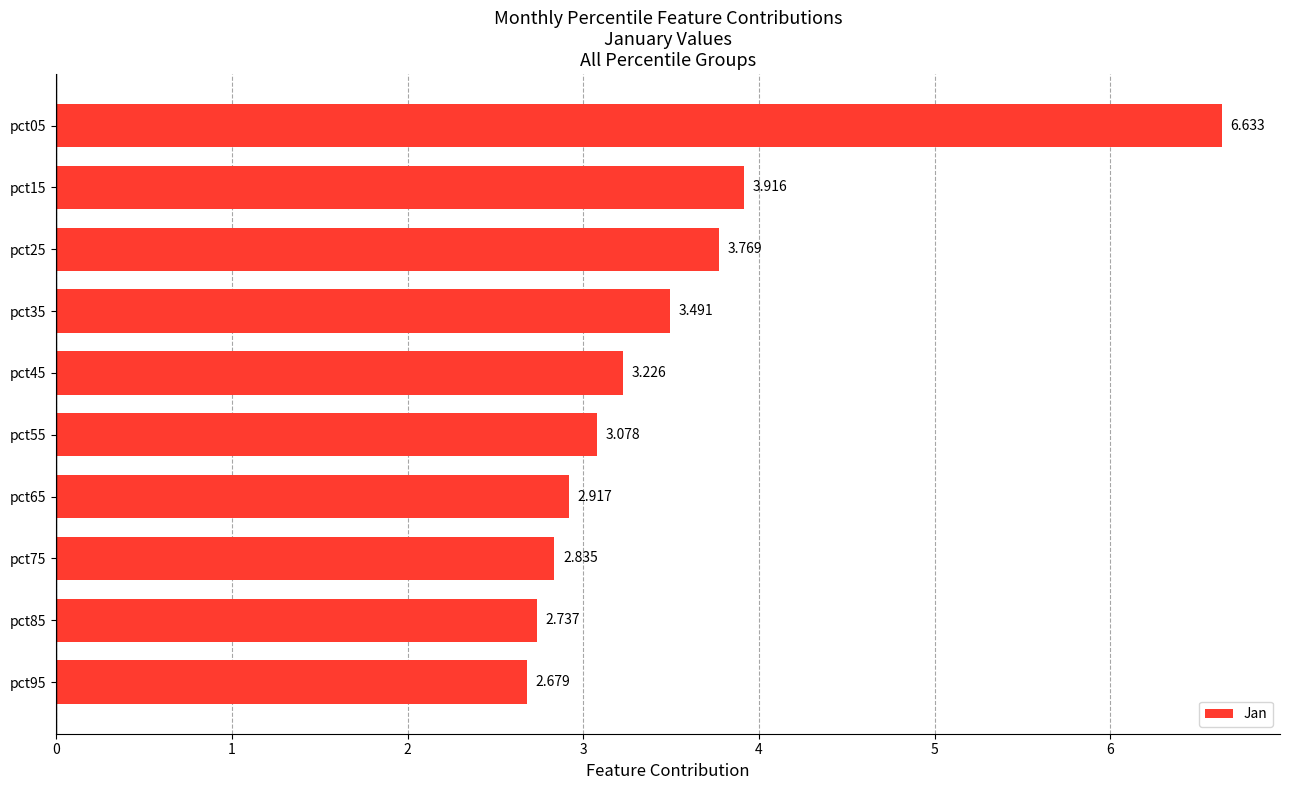

Rank the categories by value from lowest to highest.

pct95, pct85, pct75, pct65, pct55, pct45, pct35, pct25, pct15, pct05